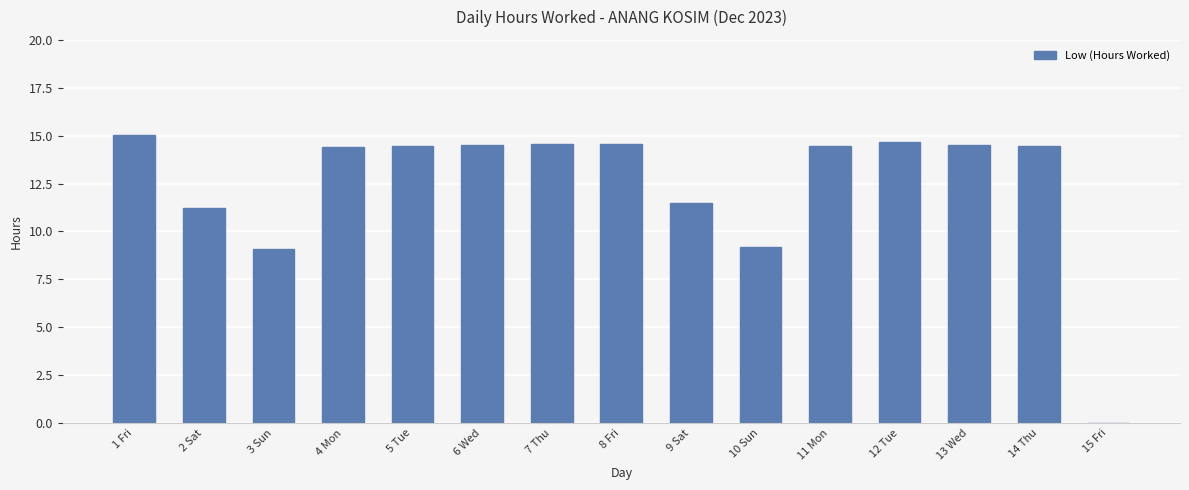

True or false: the data shows 14.4 at 11 Mon.

True